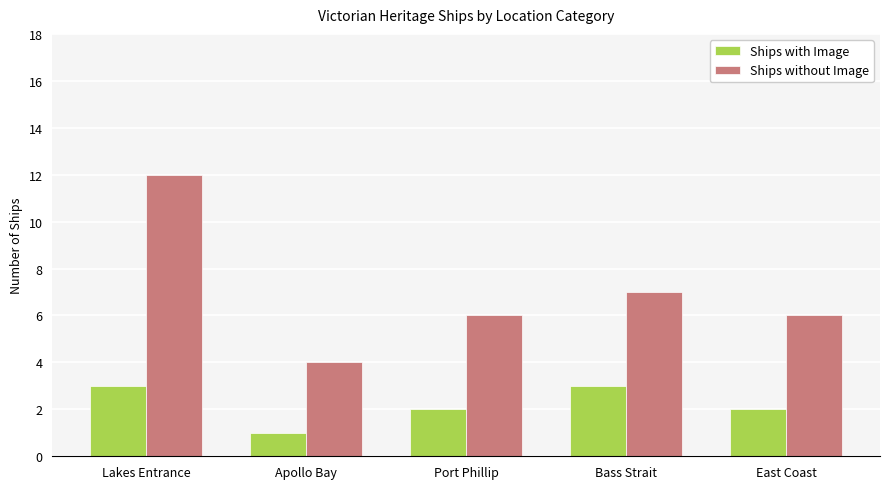

What is the sum of all Ships without Image values?

35